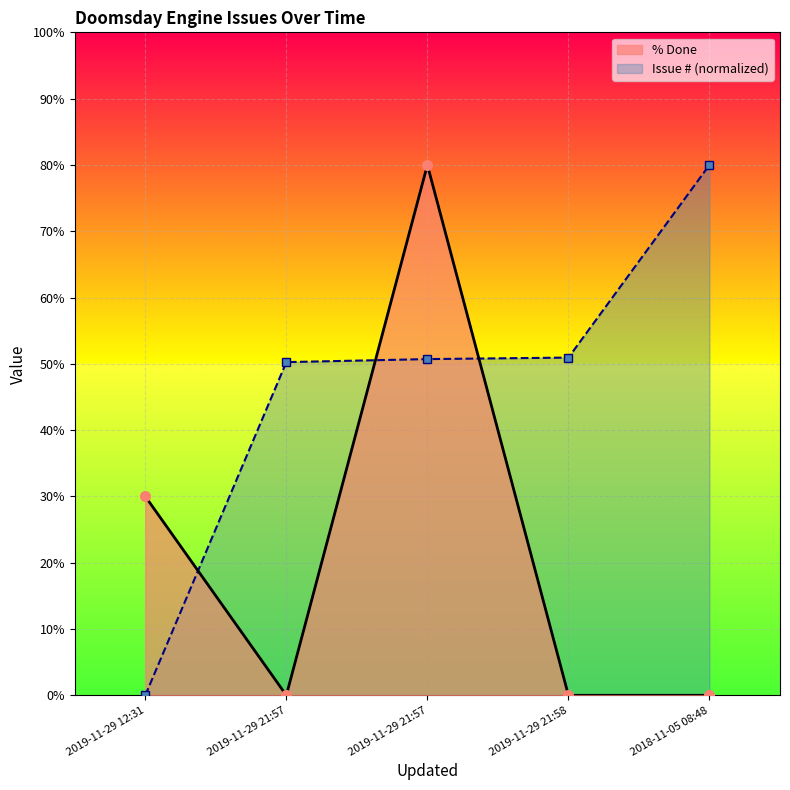

How many positive values does the % Done series have?

2